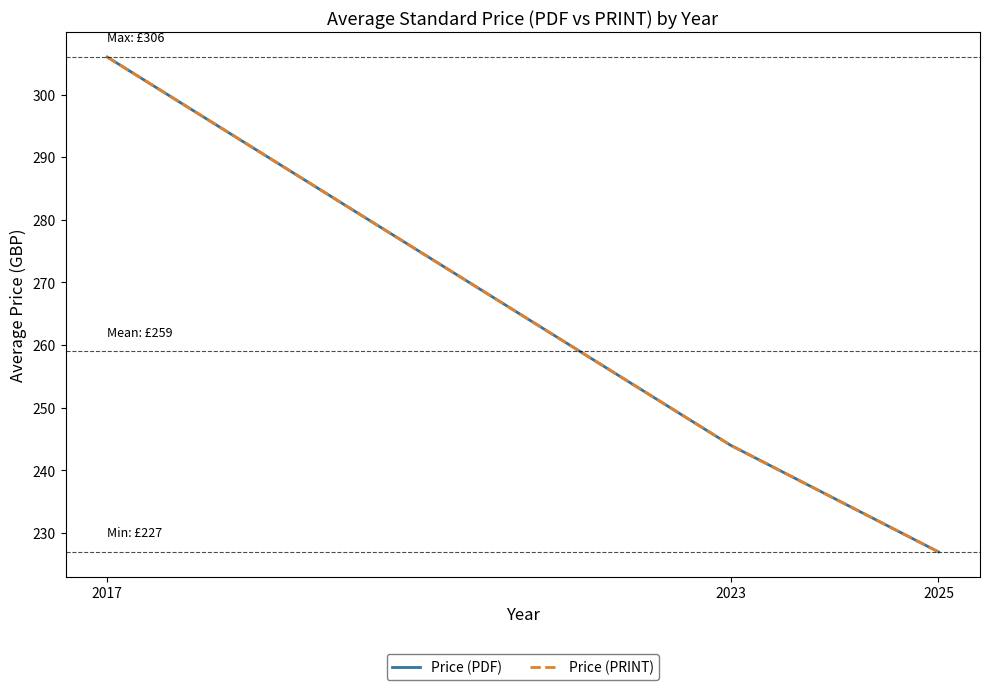

Does the chart display data point markers on the line(s)?

No